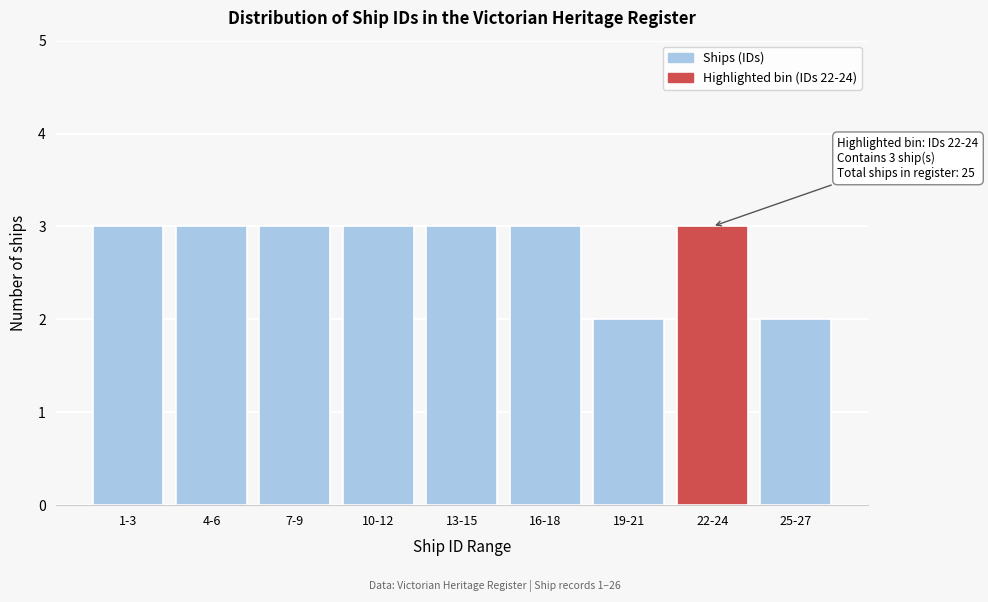

Reading left to right, transcribe all the data shown in this chart.

1-3=3	4-6=3	7-9=3	10-12=3	13-15=3	16-18=3	19-21=2	22-24=3	25-27=2